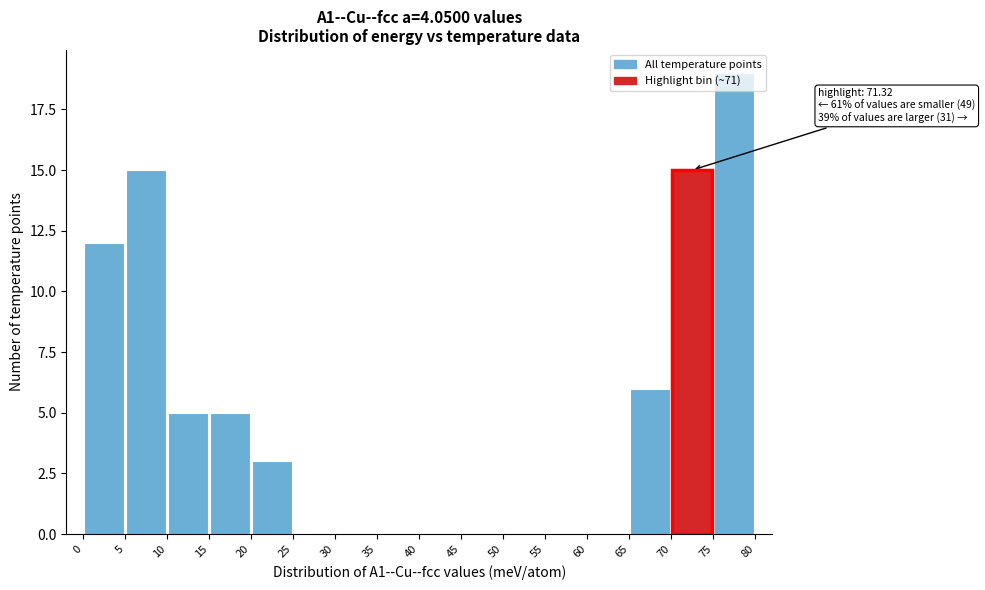

Which range on the x-axis has the tallest bar?

75 to 80